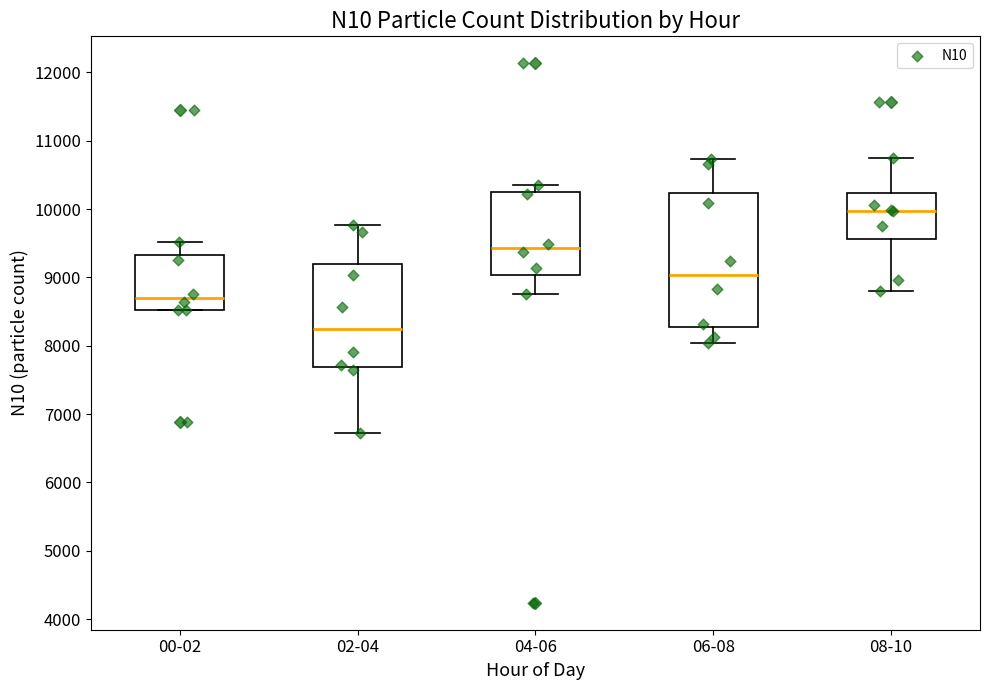

Which box is the tallest, from its lower edge to its upper edge?

06-08